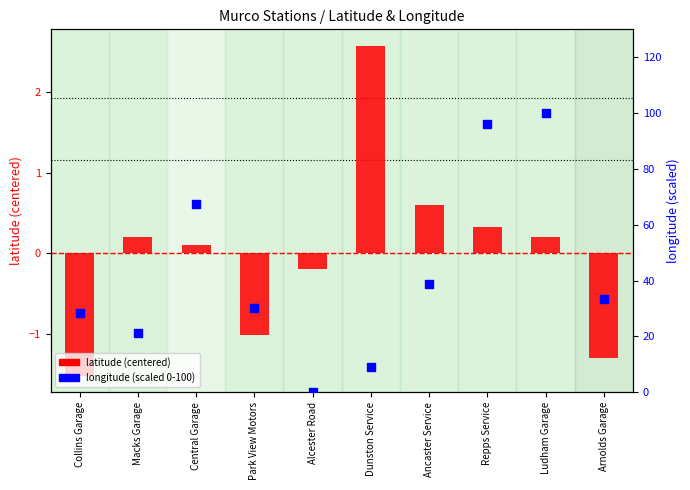

What are all the series names shown in the legend?

latitude (centered), longitude (scaled 0-100)